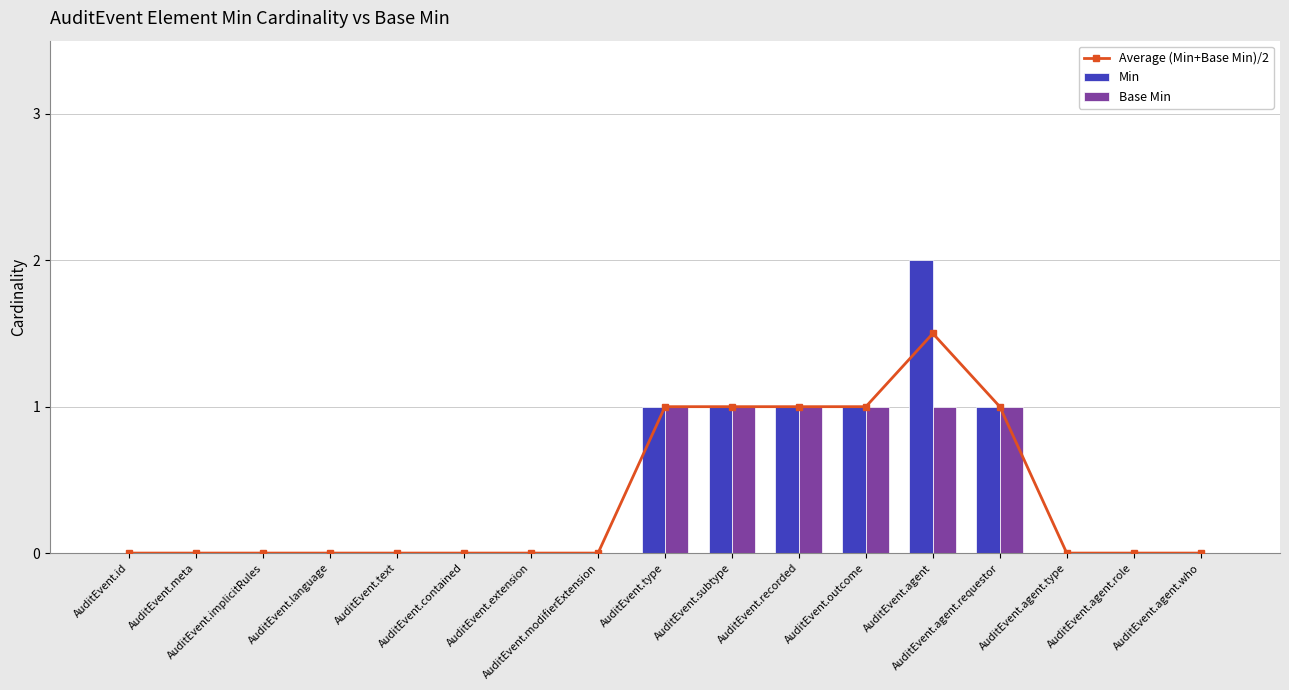

At AuditEvent.agent.type, list the series in order from largest to smallest.

Average (Min+Base Min)/2, Min, Base Min